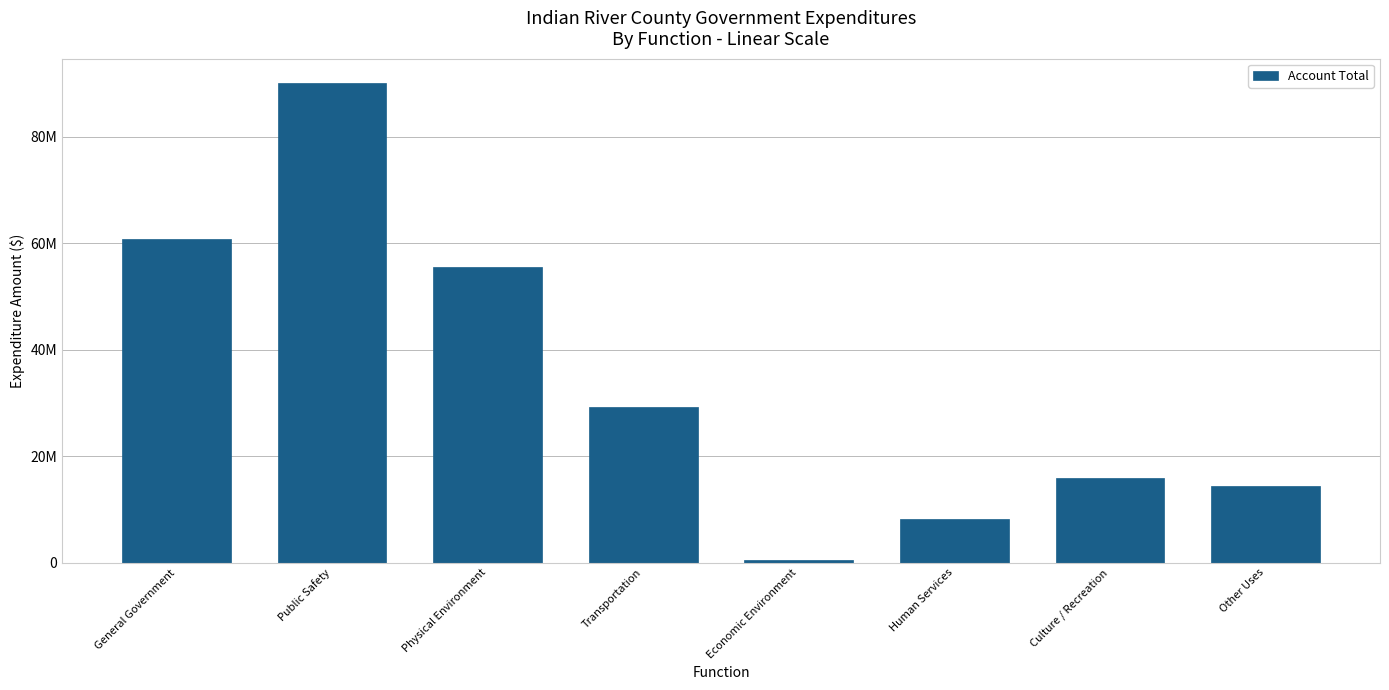

What is the sum of all values?

274726595